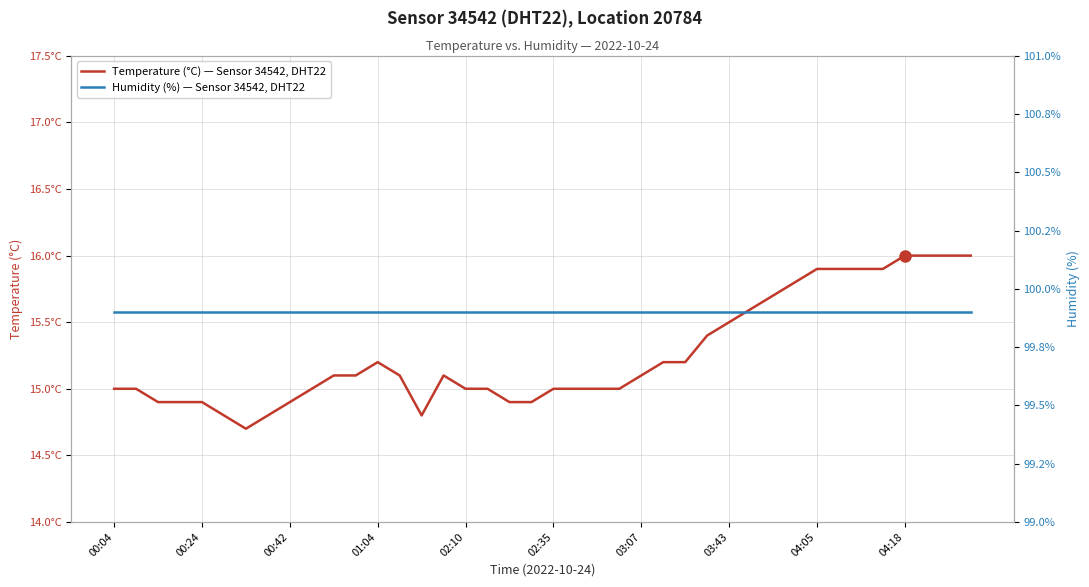

Which series has the largest total across all categories?

Humidity (%) — Sensor 34542, DHT22